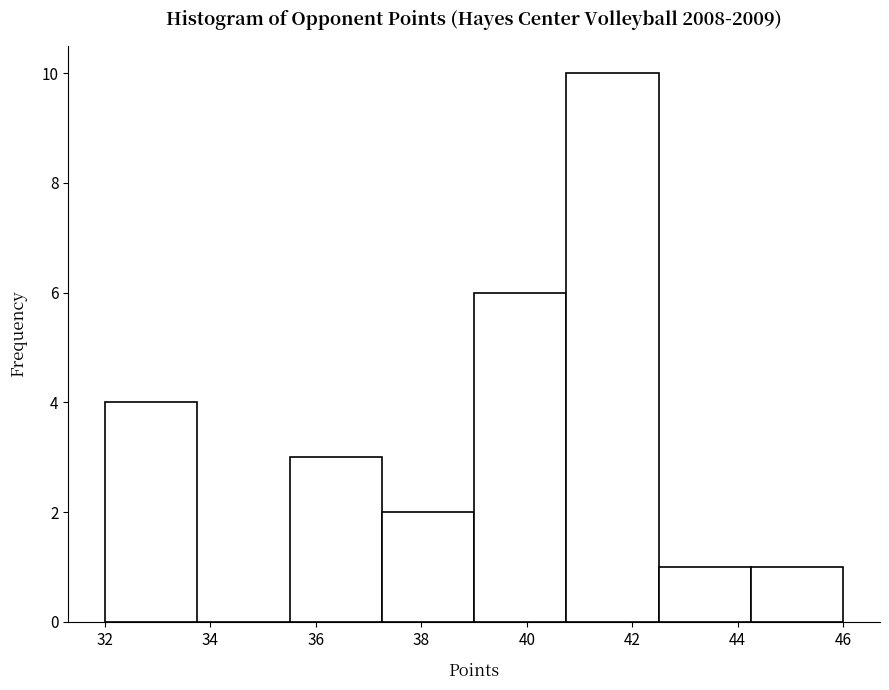

Over which range of the x-axis is the bar tallest?

40.75 to 42.50